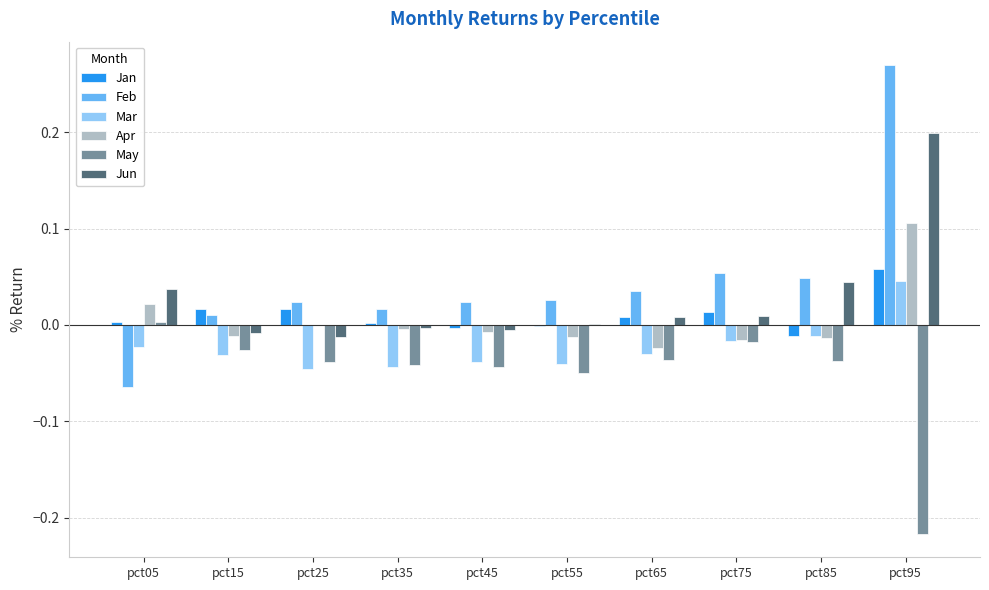

Are the bars horizontal?

No